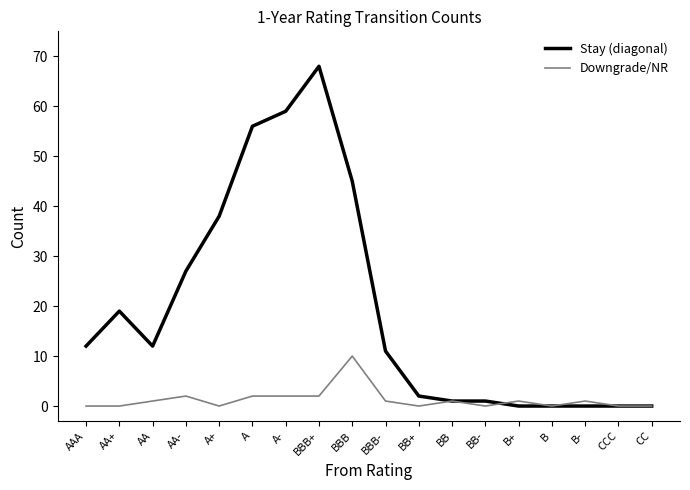

List the series in order of their peak value, lowest first.

Downgrade/NR, Stay (diagonal)